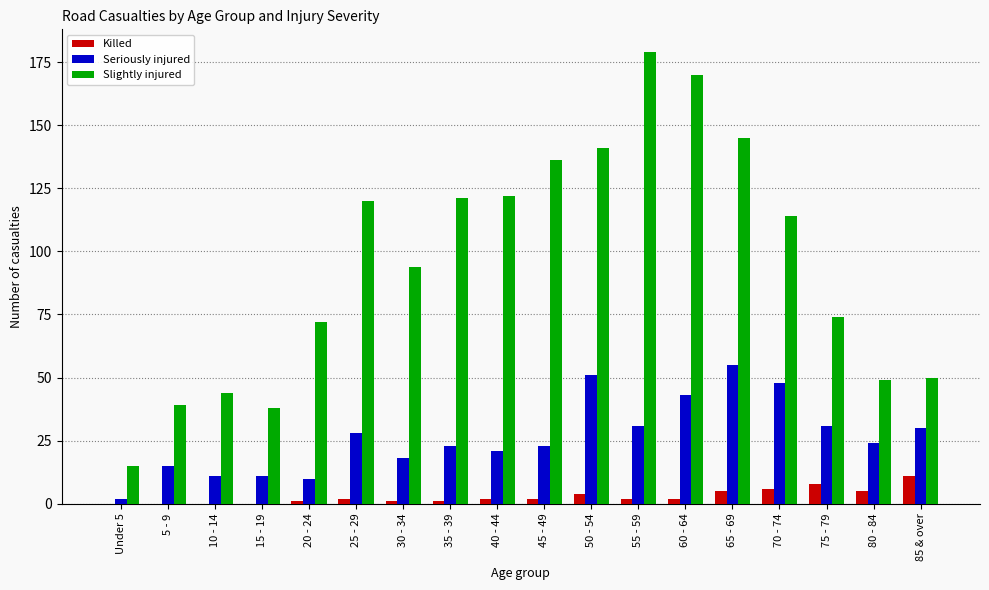

Which series has the widest spread of values?

Slightly injured